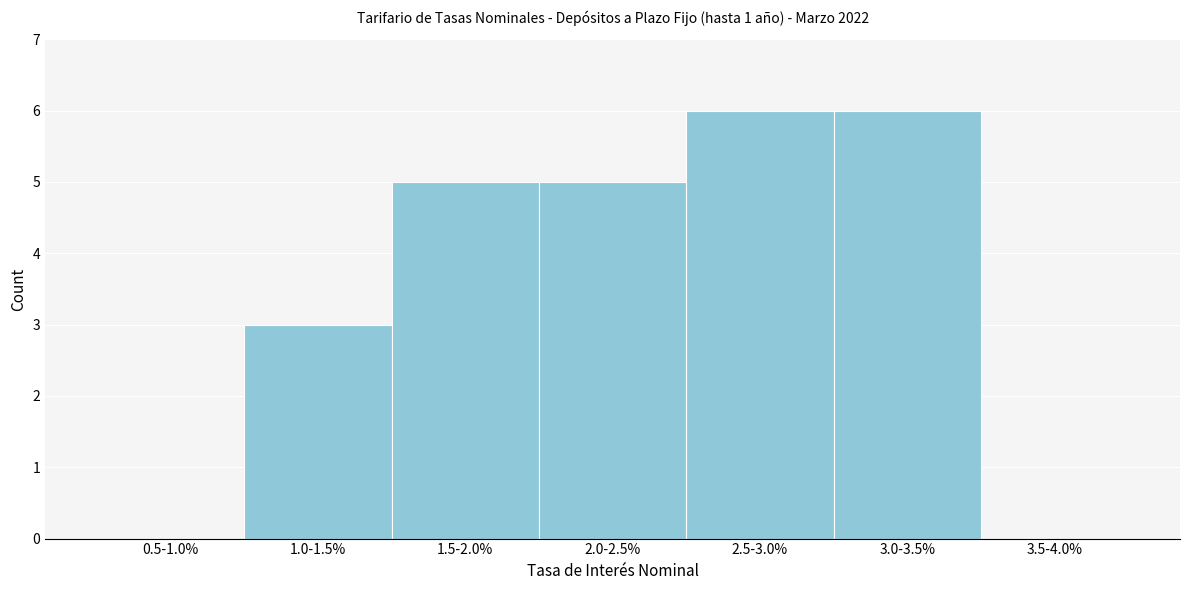

Reading left to right, what are all the values shown in this chart?

0.5-1.0%=0	1.0-1.5%=3	1.5-2.0%=5	2.0-2.5%=5	2.5-3.0%=6	3.0-3.5%=6	3.5-4.0%=0